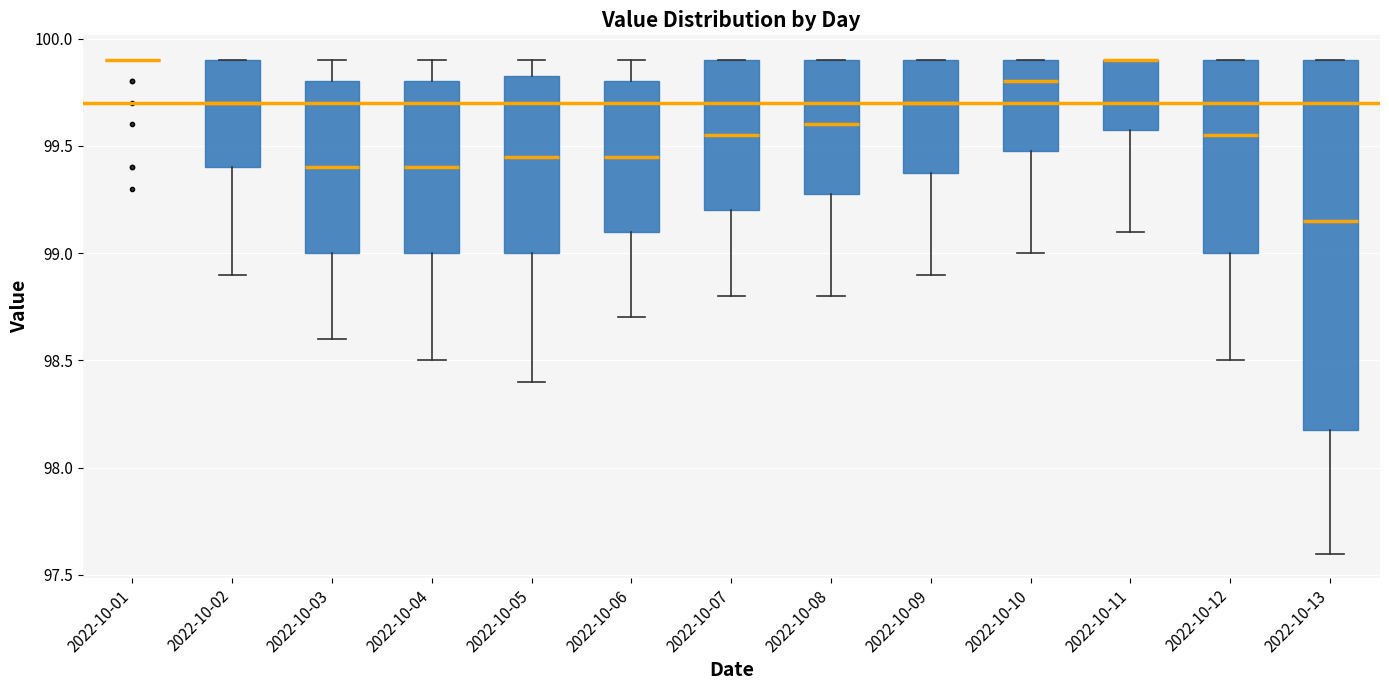

Where is the upper edge of the box for 2022-10-12 on the y-axis? The values are not printed on the chart, so give them approximately, as read against the axis.

99.90